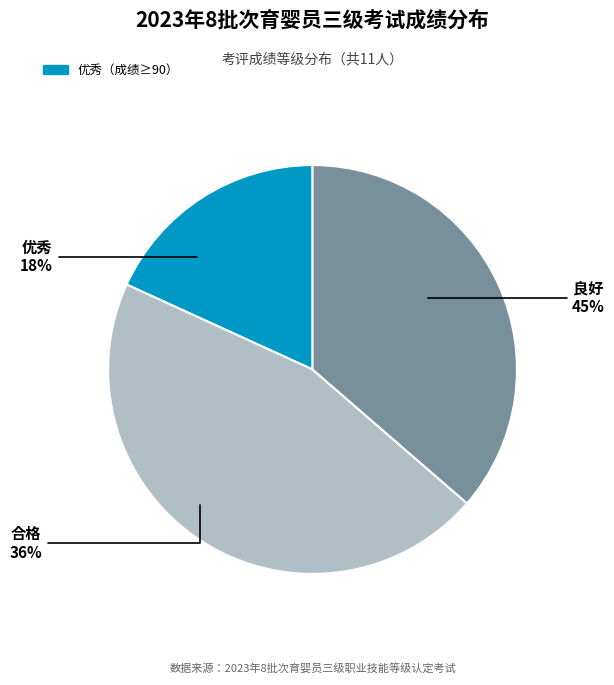

True or false: 良好 accounts for 45% of the total.

True